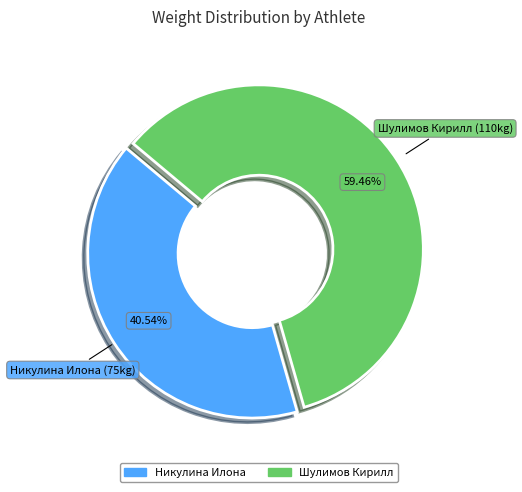

Approximately how many times larger is the value at Никулина Илона compared to Шулимов Кирилл?

0.7